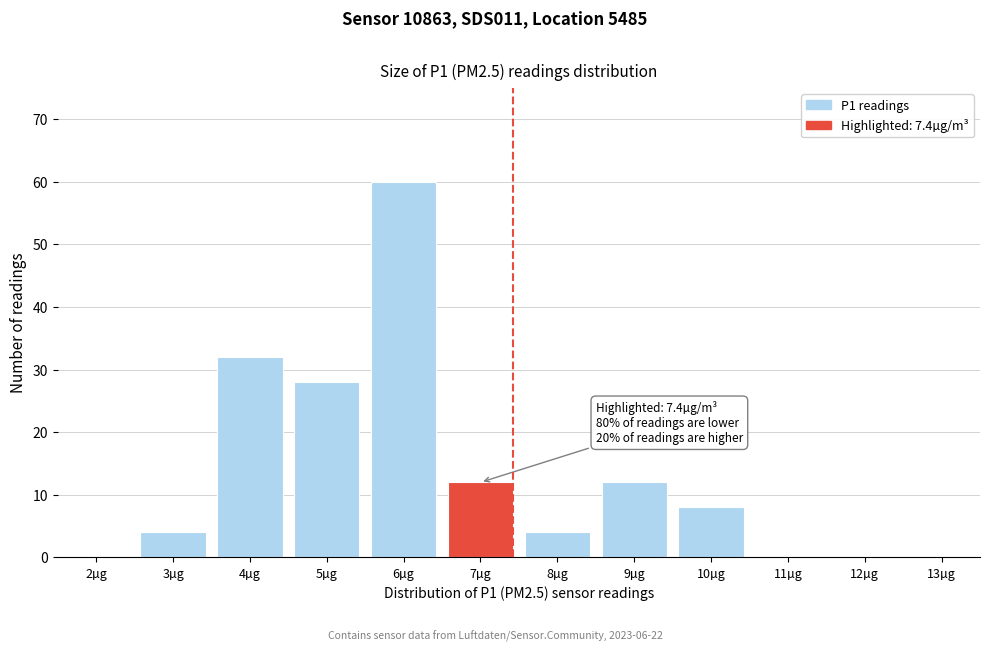

Reading left to right, extract all data points from this chart.

2µg=0	3µg=4	4µg=32	5µg=28	6µg=60	7µg=12	8µg=4	9µg=12	10µg=8	11µg=0	12µg=0	13µg=0